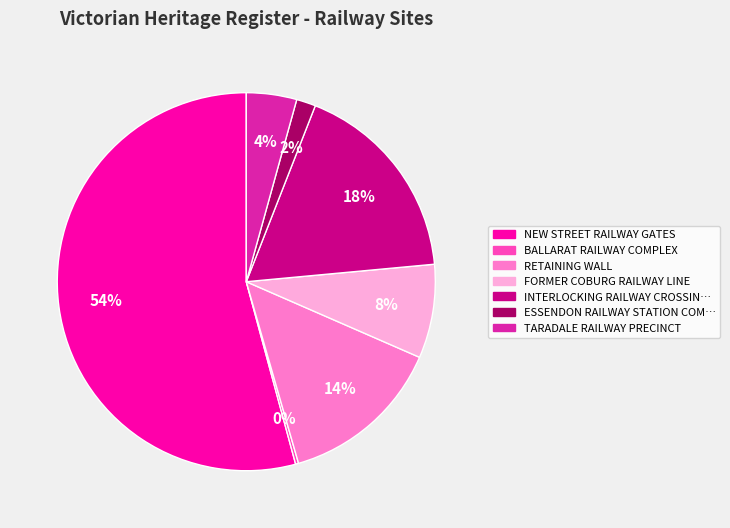

To the nearest percent, what portion does RETAINING WALL represent?

14%